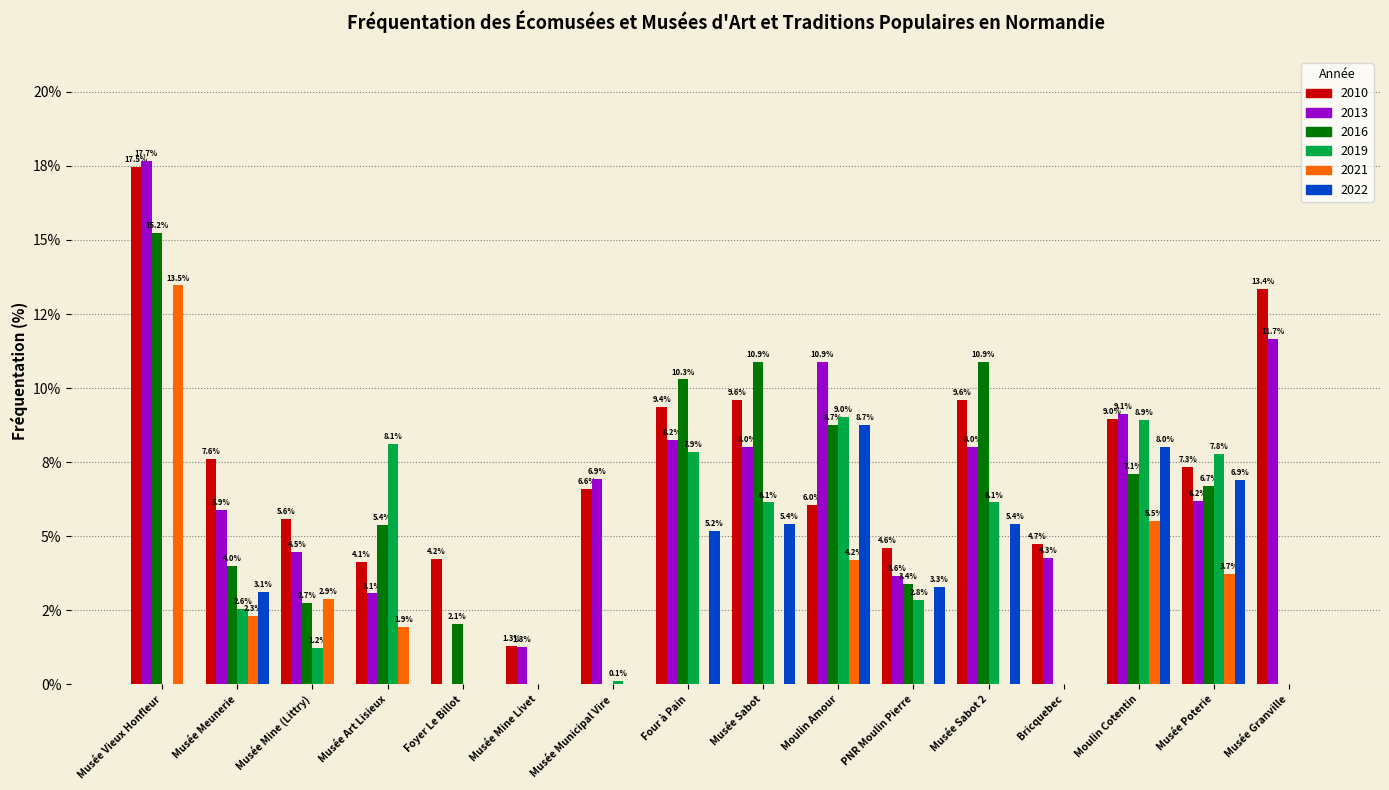

Are the bars grouped side by side (vs. stacked)?

Yes